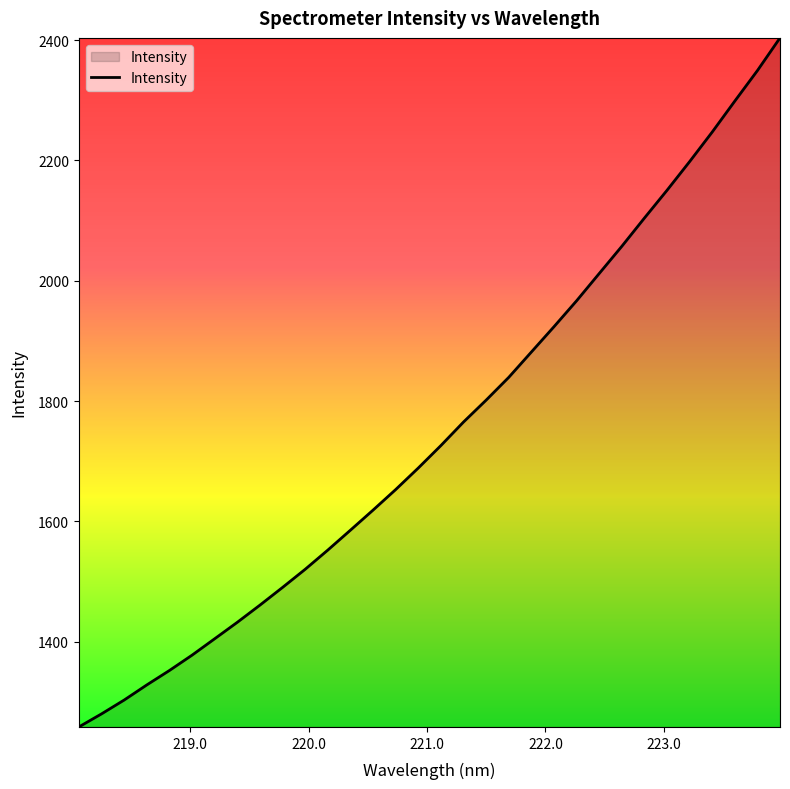

What is the difference between the maximum and minimum values?

1145.9